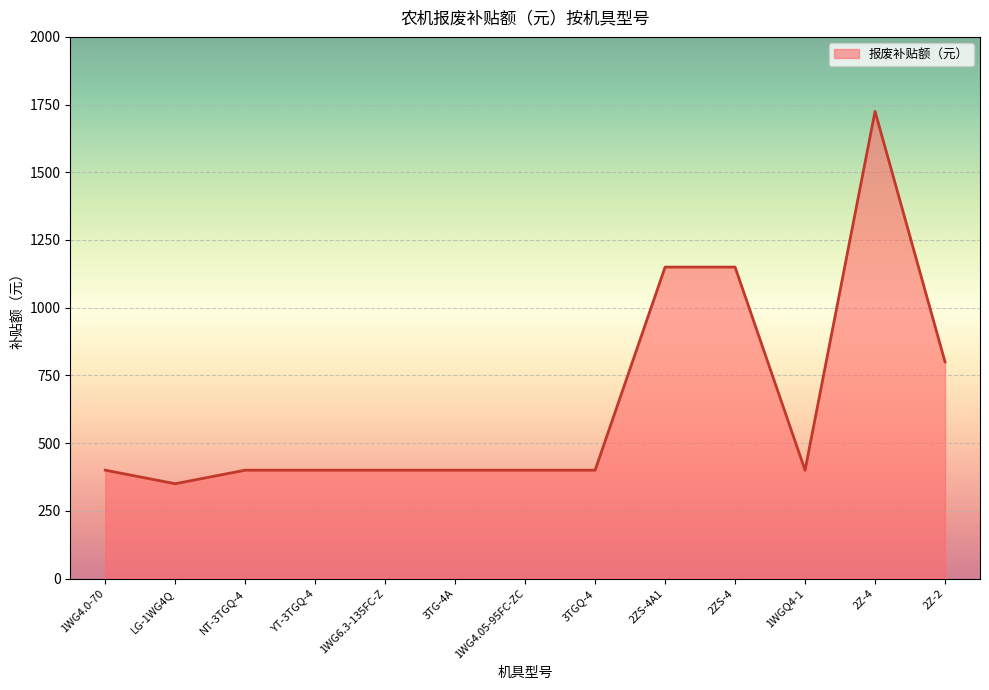

The chart shows a value of 350 at LG-1WG4Q. True or false?

True